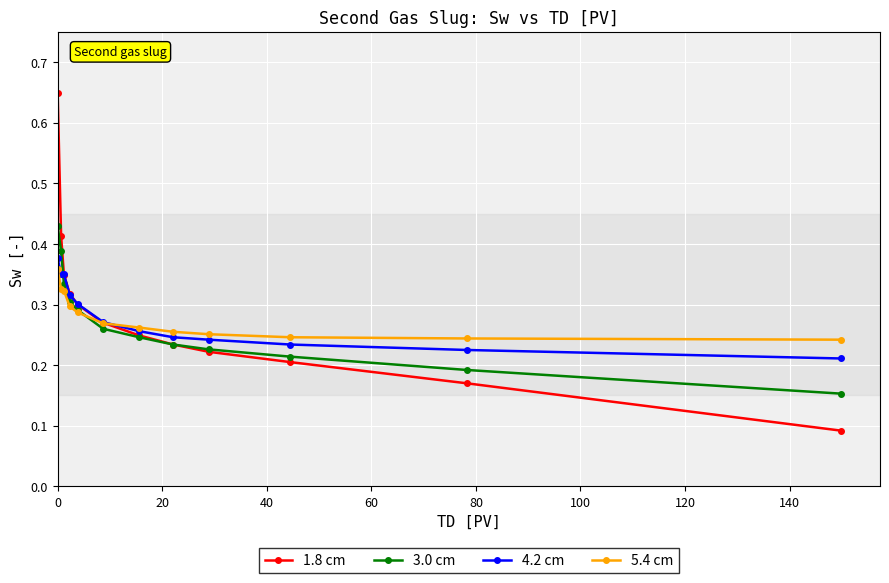

Which series ends up on top after the final intersection of 4.2 cm and 3.0 cm?

4.2 cm